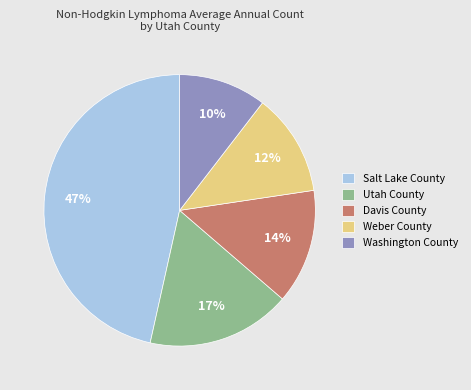

To the nearest percent, what is the average slice percentage?

20%